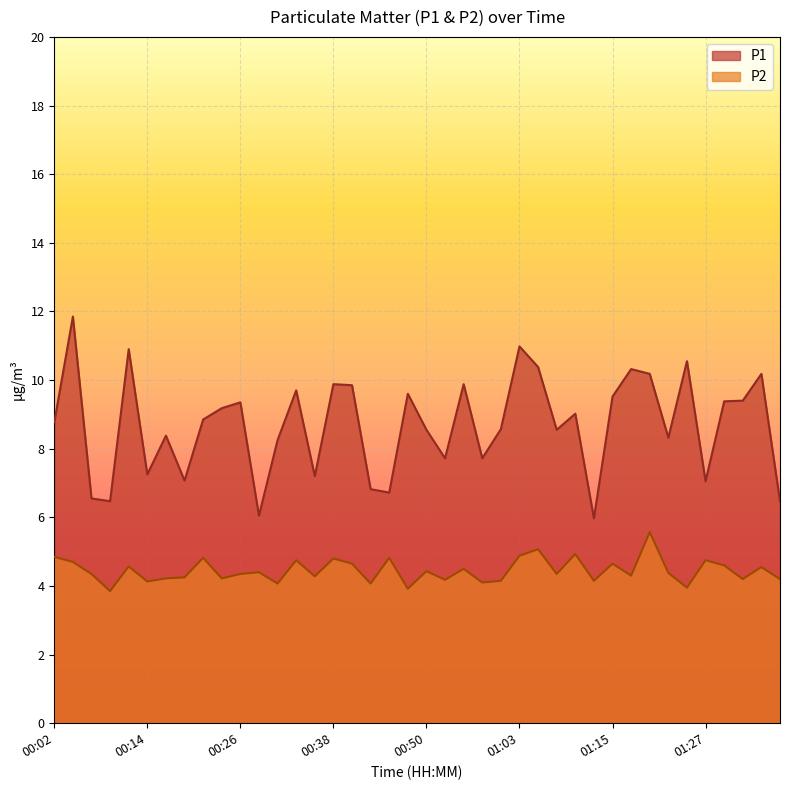

Is the value of P1 at 01:10 greater than the value of P2 at 00:11?

Yes